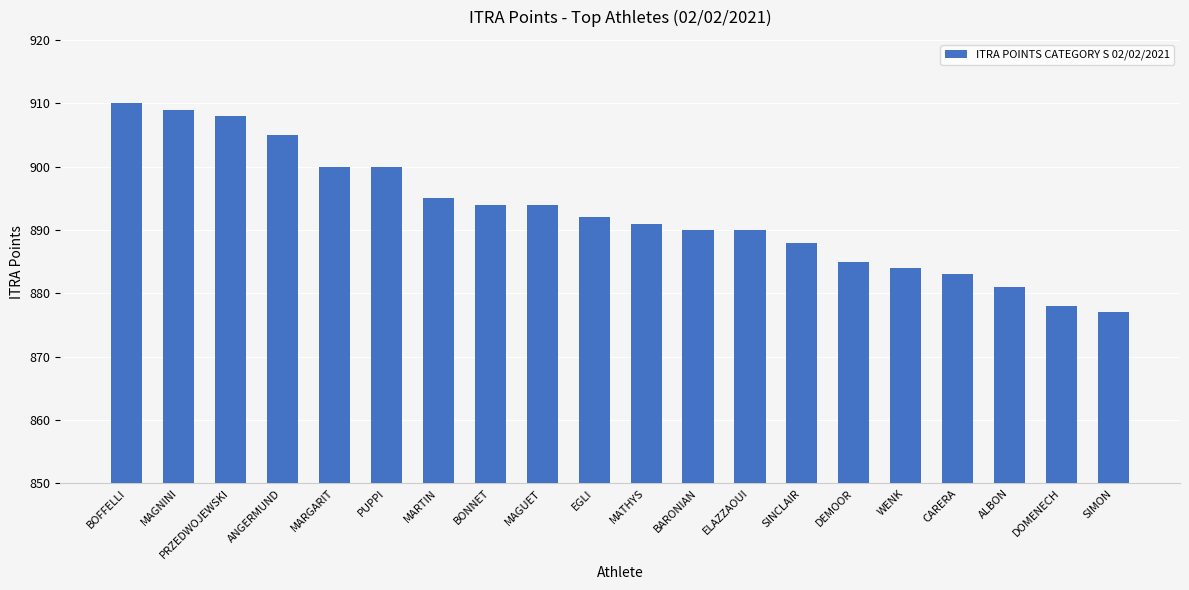

Reading left to right, transcribe all the data shown in this chart.

910	909	908	905	900	900	895	894	894	892	891	890	890	888	885	884	883	881	878	877